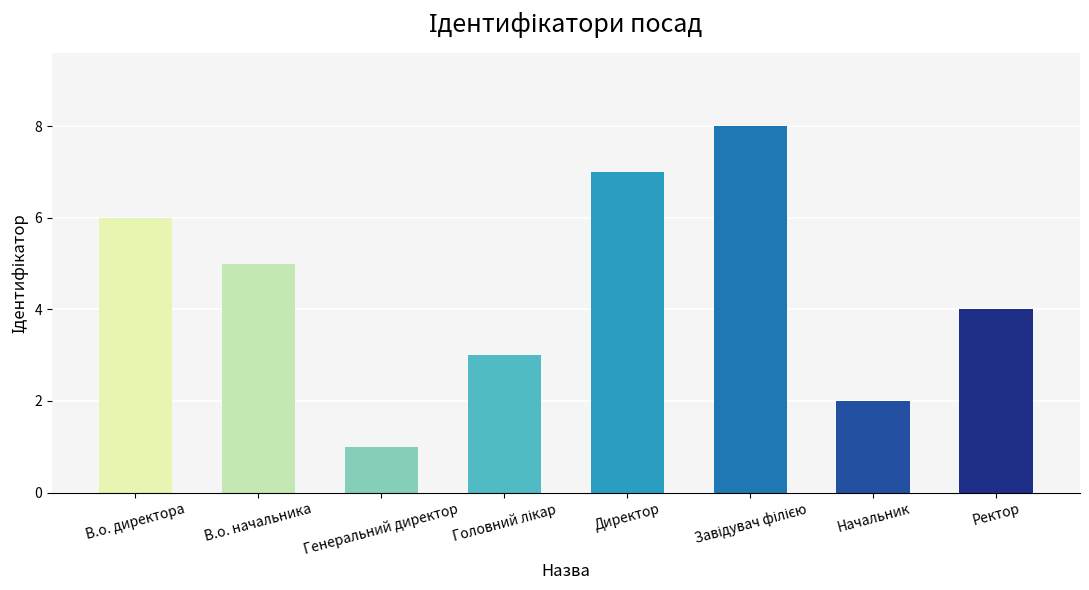

Reading left to right, transcribe all the data shown in this chart.

6	5	1	3	7	8	2	4